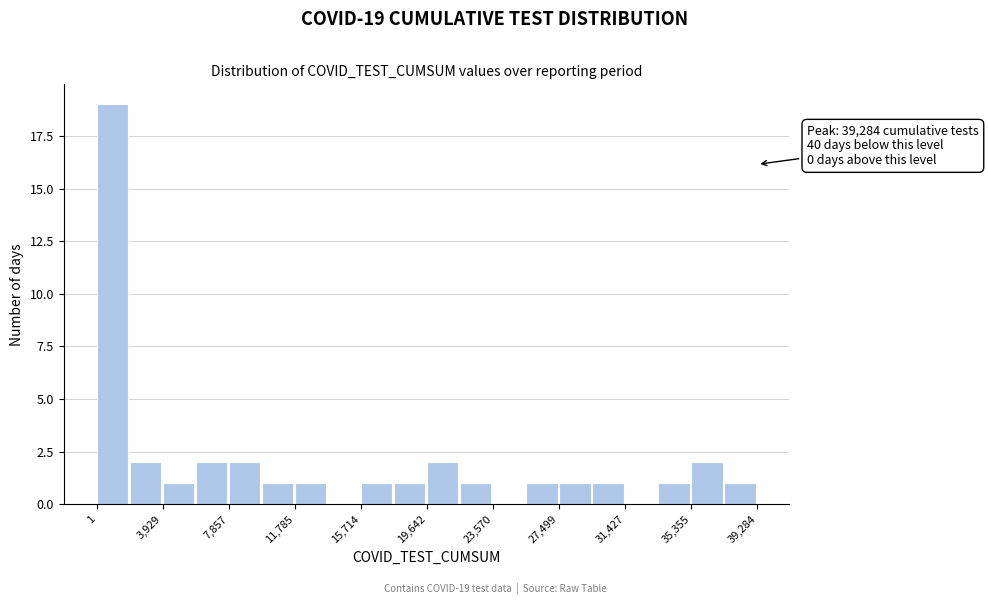

Around what value on the x-axis is the tallest bar? Give the approximate position of its centre, as read against the axis.

1000